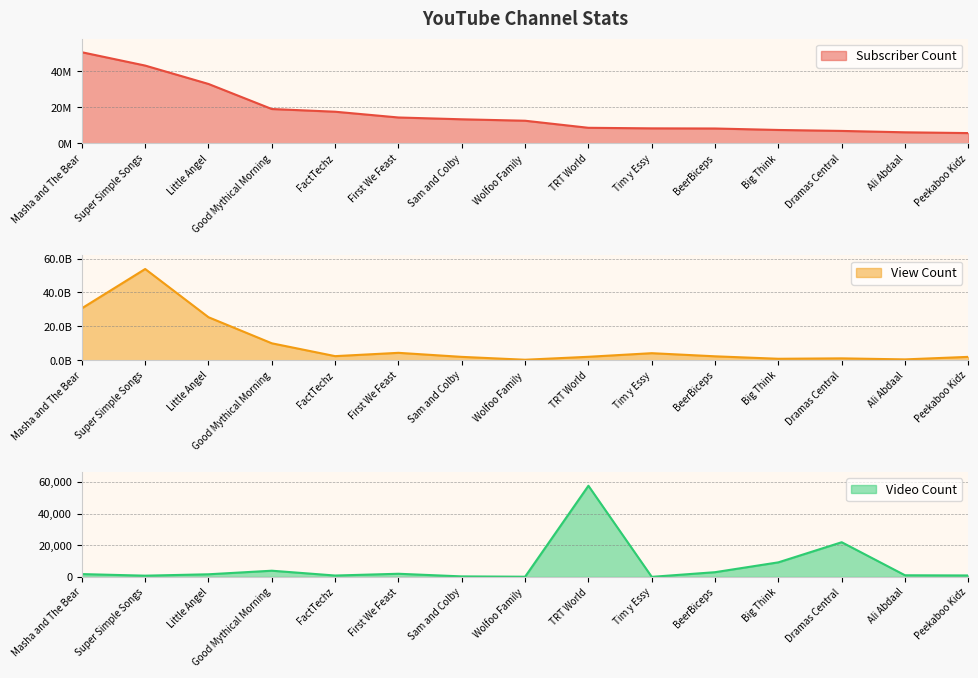

How many interior local peaks does the View Count series have?

4